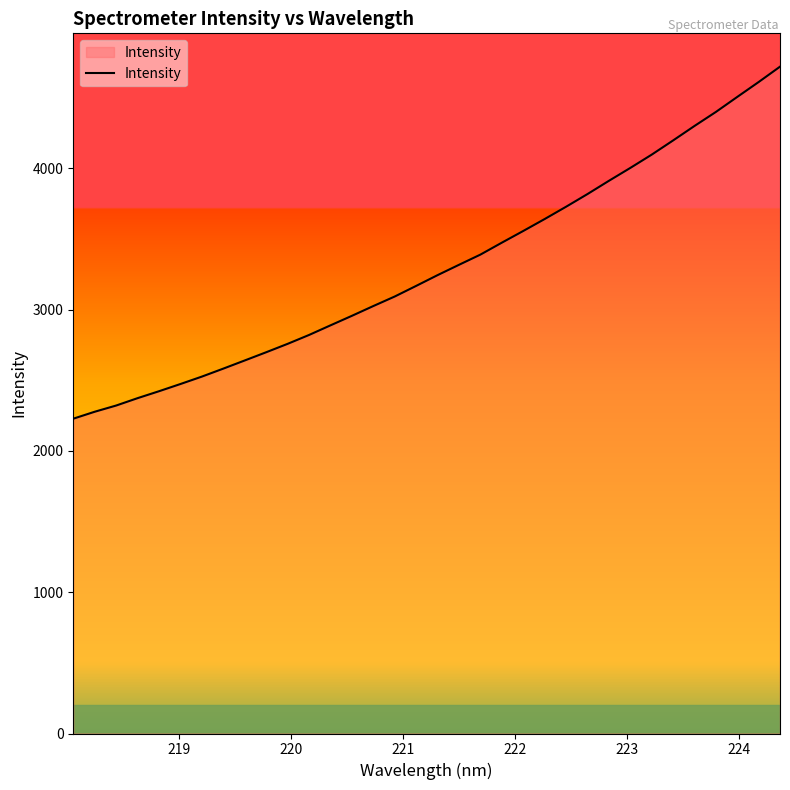

What is the minimum value shown in the chart?

2228.2